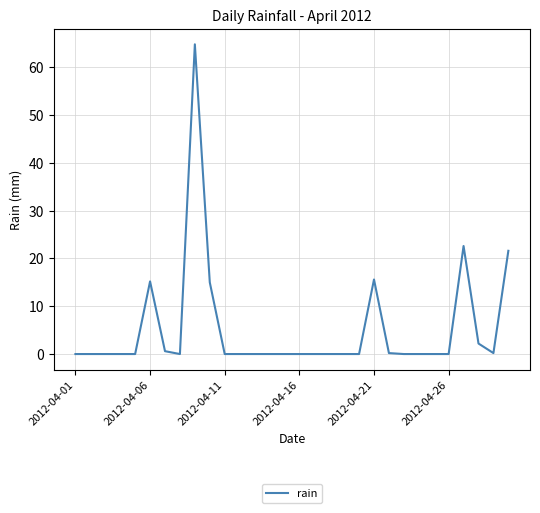

Is it true that the value at 2012-04-26 is 0.0?

True